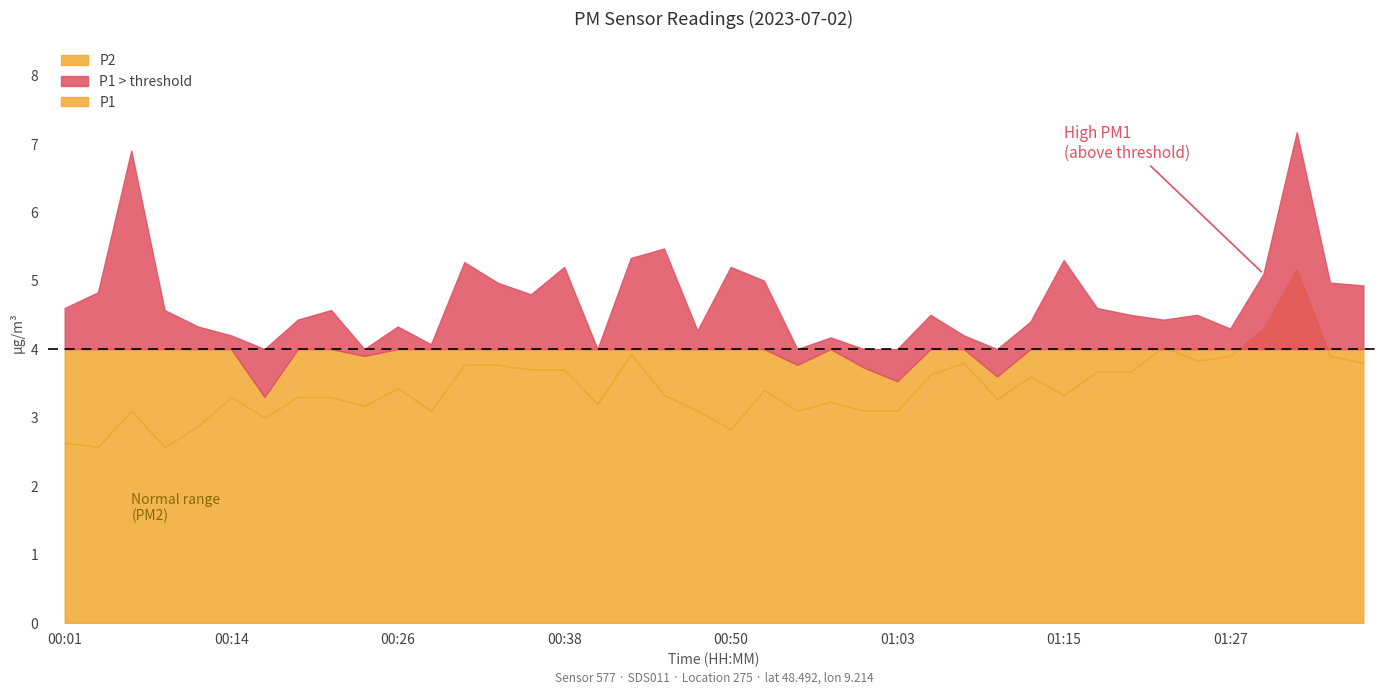

How many data points in P1 are less than 4?

6